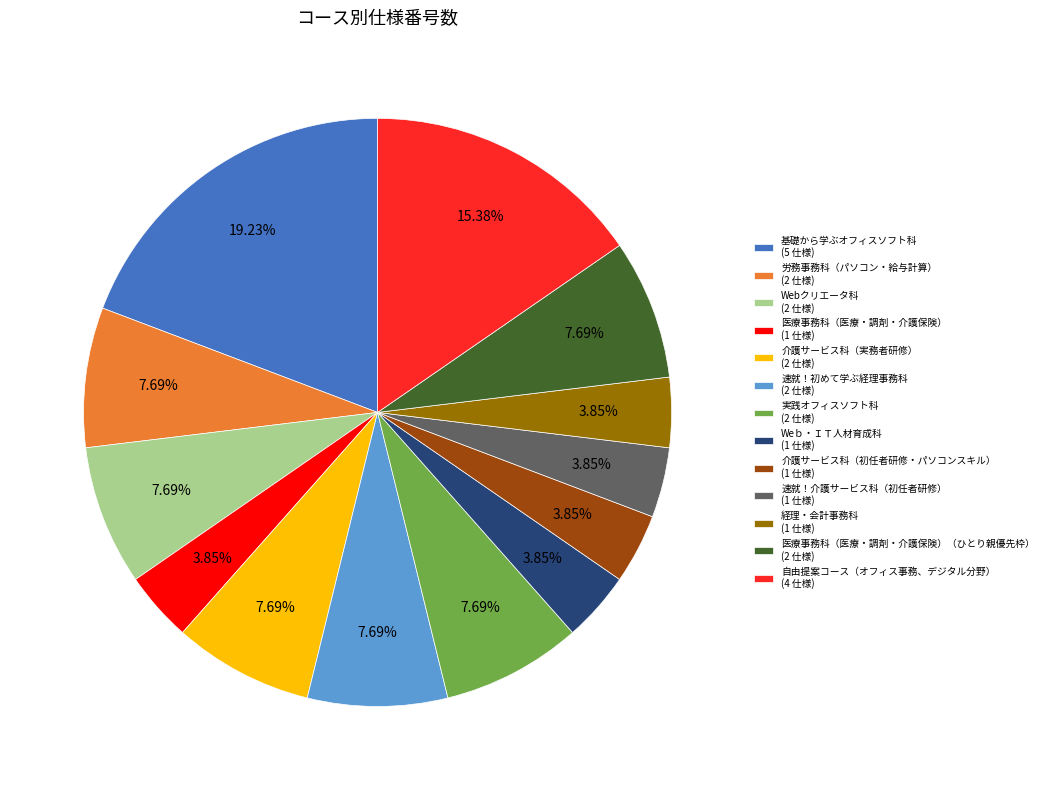

Does 医療事務科（医療・調剤・介護保険） (1 仕様) represent more than half of the total?

No